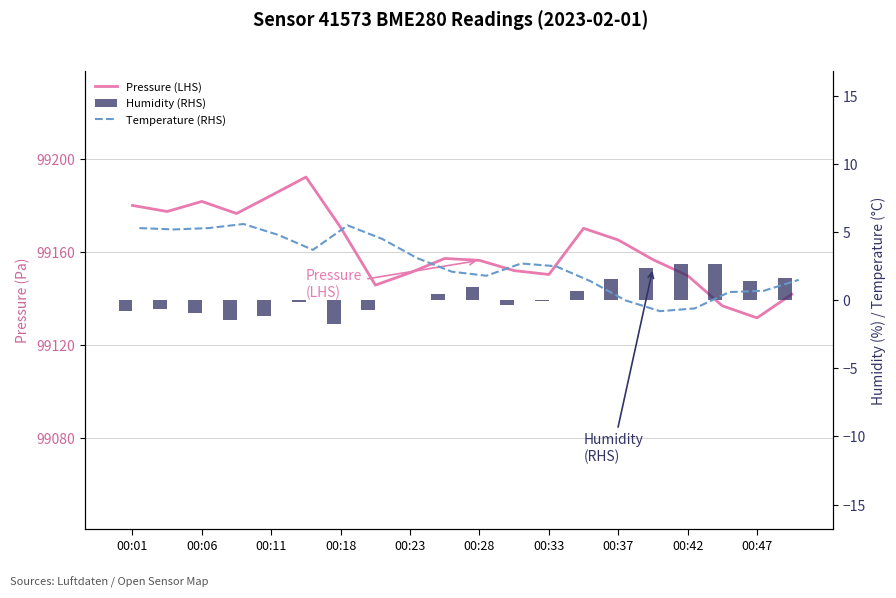

Reading left to right, transcribe all the data shown in this chart.

Pressure
(LHS): 99179.9	99177.3	99181.6	99176.4	99184.2	99192.1	99170.4	99145.7	99151.0	99157.2	99156.3	99151.9	99150.3	99170.1	99165.1	99156.7	99149.8	99136.8	99131.7	99141.8
Temperature
(RHS, scaled): 5.3	5.2	5.3	5.6	4.8	3.7	5.5	4.5	3.1	2.1	1.8	2.7	2.5	1.4	0.0	-0.8	-0.6	0.6	0.7	1.5
Humidity
(RHS): -0.8	-0.7	-0.9	-1.5	-1.1	-0.2	-1.7	-0.7	0.0	0.5	1.0	-0.4	-0.0	0.7	1.5	2.4	2.7	2.7	1.4	1.6